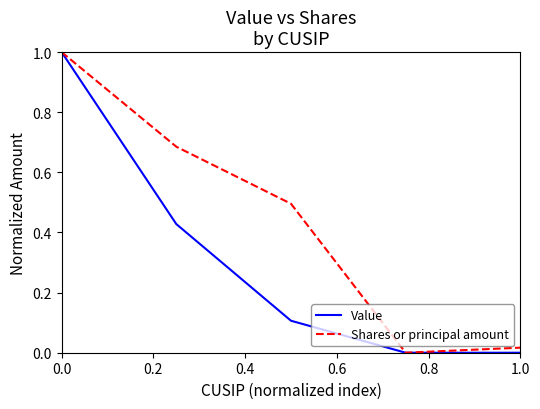

Rank the series by their average value, from highest to lowest.

Shares or principal amount, Value